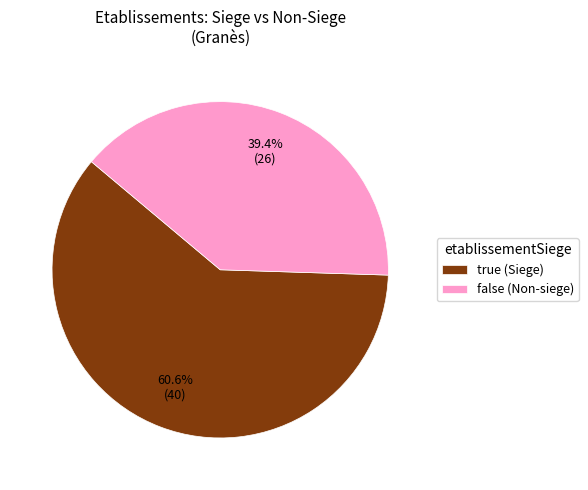

Do true and false together represent more than half of the pie?

Yes